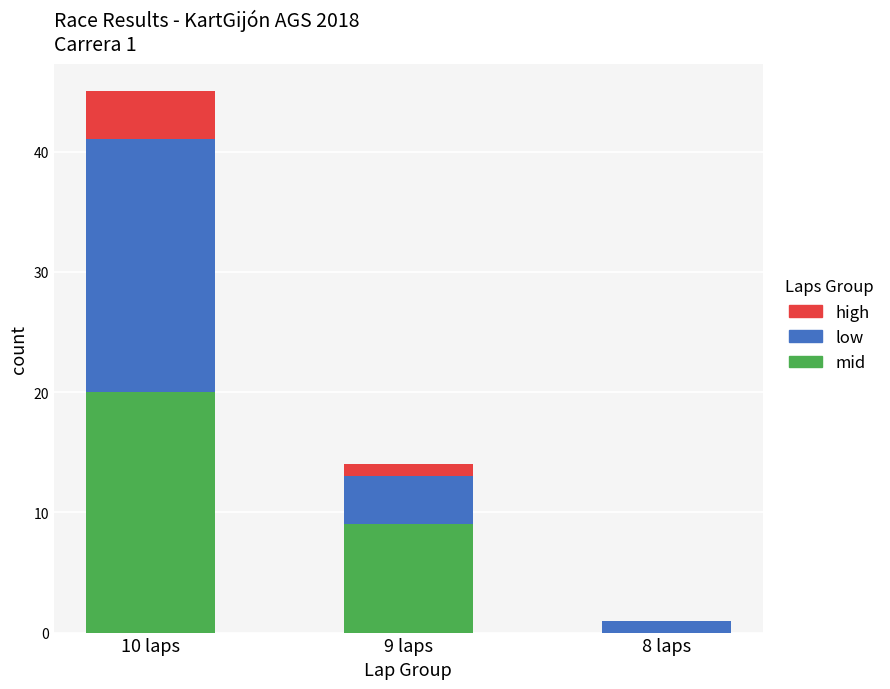

Reading right to left, list the values for the mid series.

8 laps=0	9 laps=9	10 laps=20